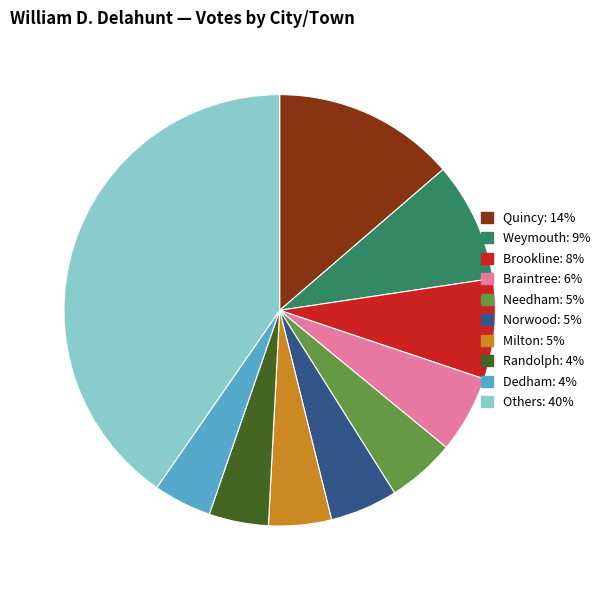

Does any single category account for the majority?

No